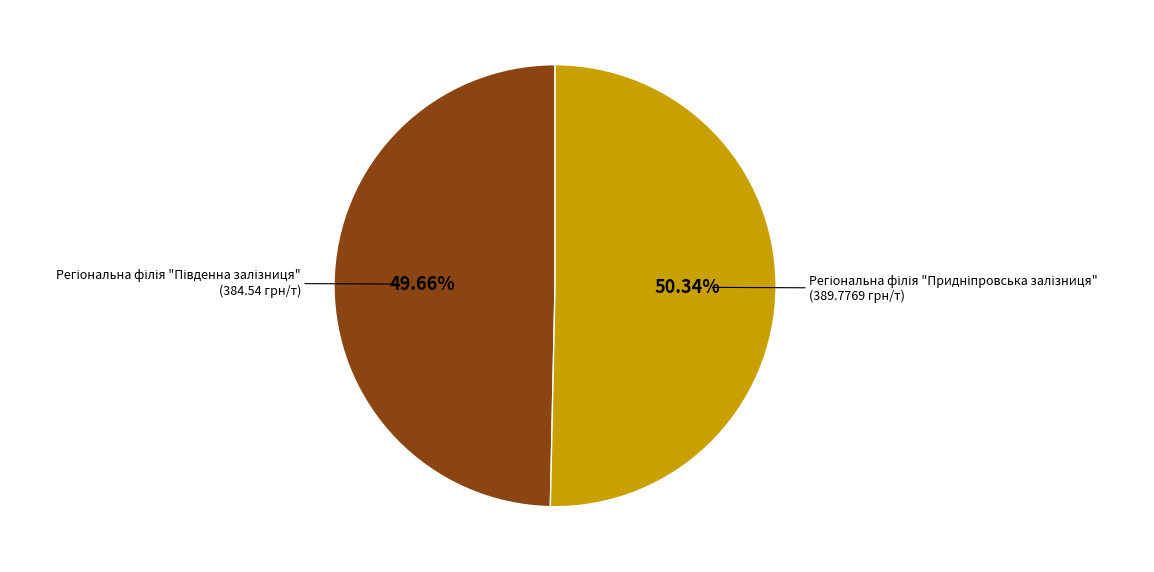

How many segments does this pie chart have?

2